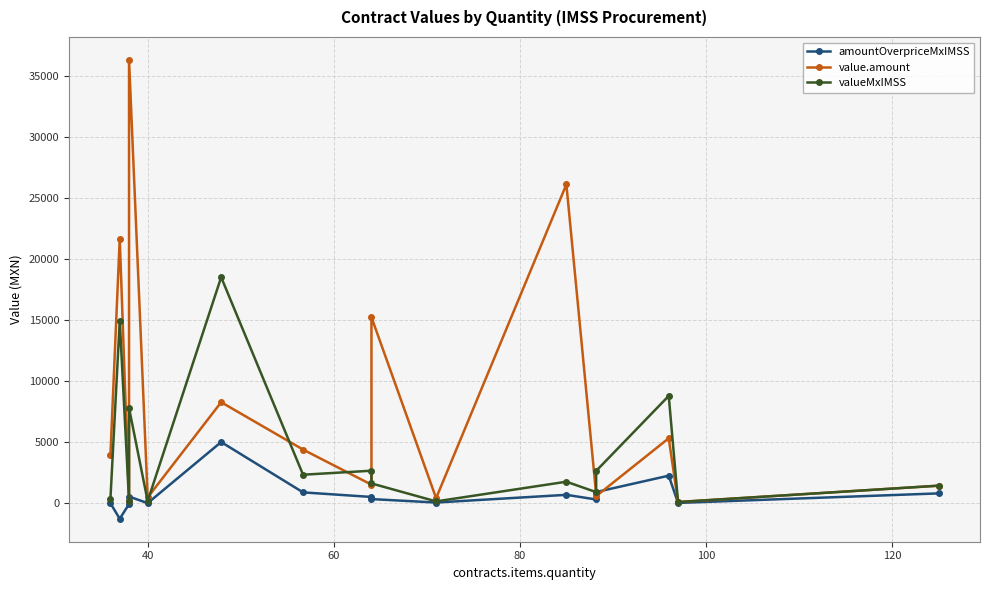

How many values in the value.amount series exceed 3974?

8